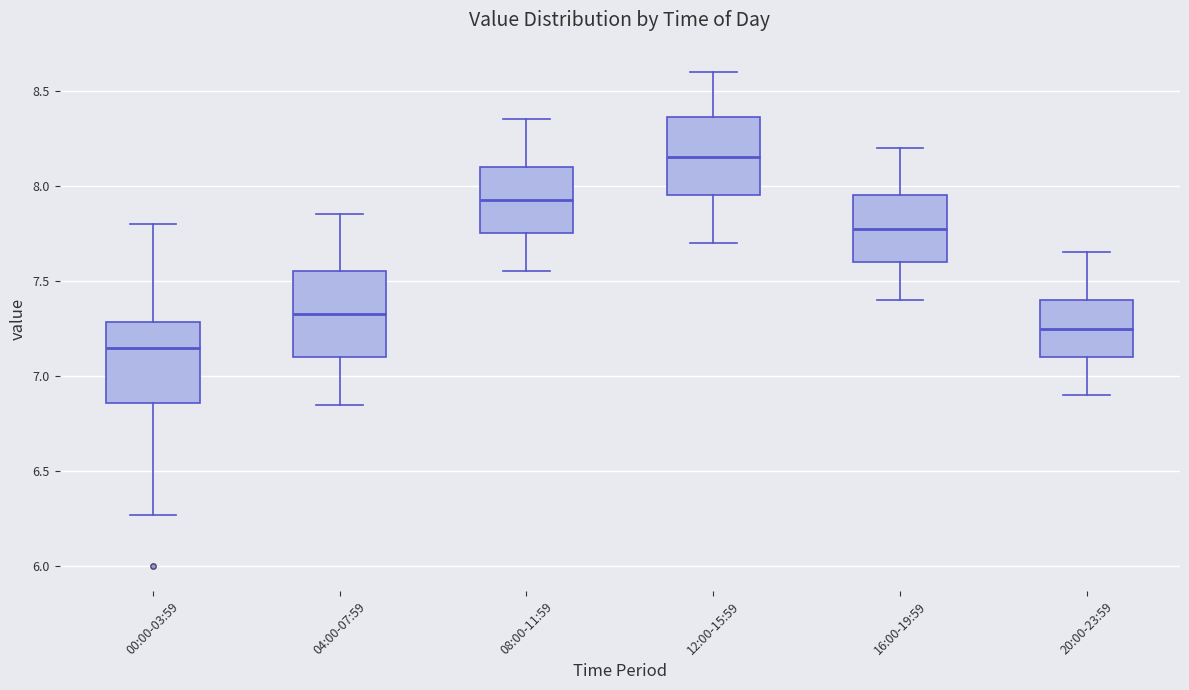

Reading left to right, read every box against the y-axis: the position of its median line, the range the box covers, and the ends of its whiskers. The values are not printed on the chart, so give them approximately, as read against the axis.

00:00-03:59: median 7.15, box 6.85 to 7.30, whiskers 6.25 to 7.80
04:00-07:59: median 7.35, box 7.10 to 7.55, whiskers 6.85 to 7.85
08:00-11:59: median 7.95, box 7.75 to 8.10, whiskers 7.55 to 8.35
12:00-15:59: median 8.15, box 7.95 to 8.35, whiskers 7.70 to 8.60
16:00-19:59: median 7.80, box 7.60 to 7.95, whiskers 7.40 to 8.20
20:00-23:59: median 7.25, box 7.10 to 7.40, whiskers 6.90 to 7.65